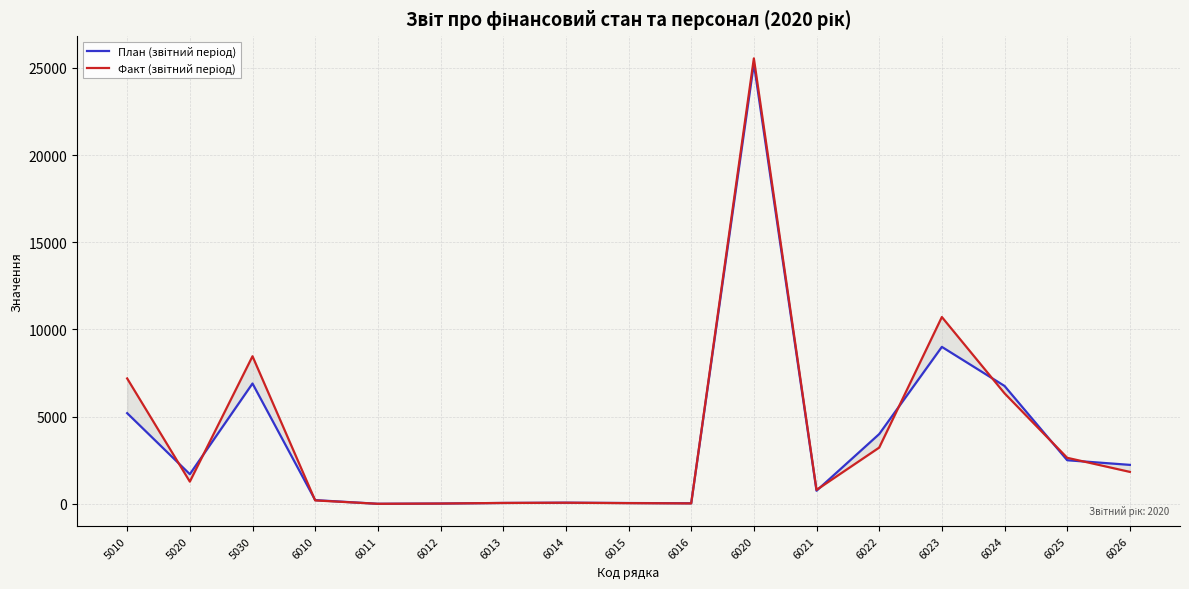

Where is the first local minimum for План (звітний період)?

5020